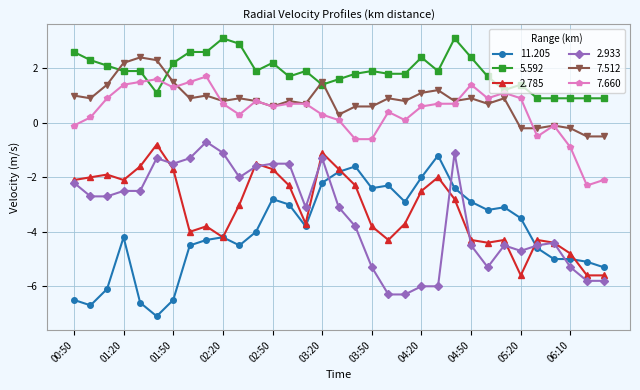

True or false: 7.512 has more than 2 interior local peaks.

True